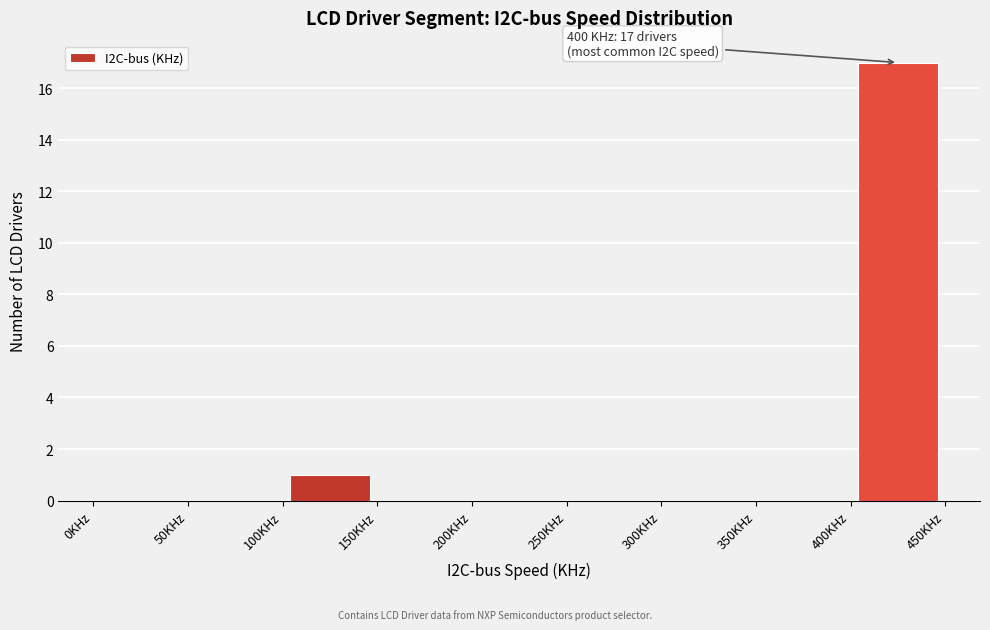

Which range on the x-axis has the tallest bar?

400 to 450